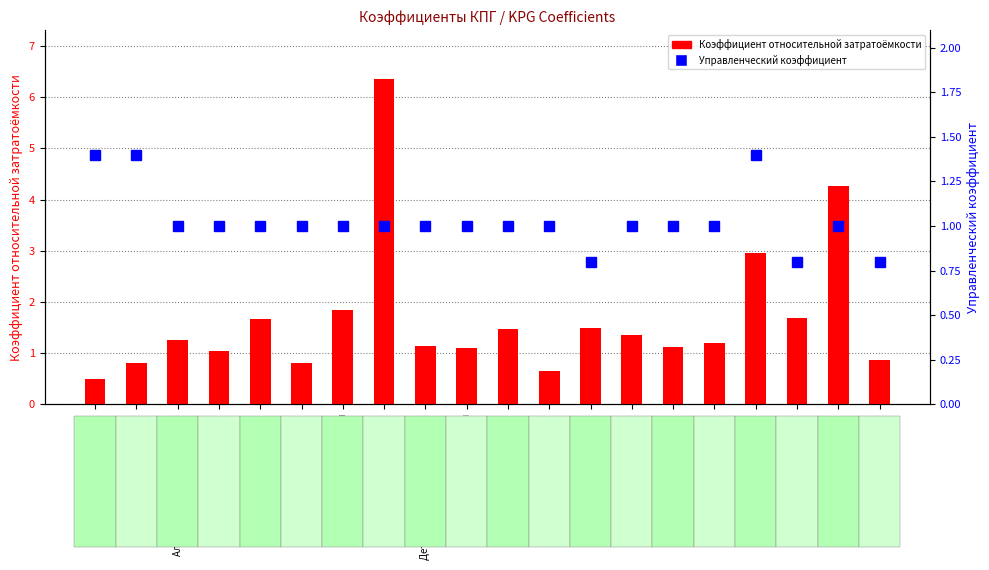

What is the label of the 20th bar from the left?

Оториноларингология